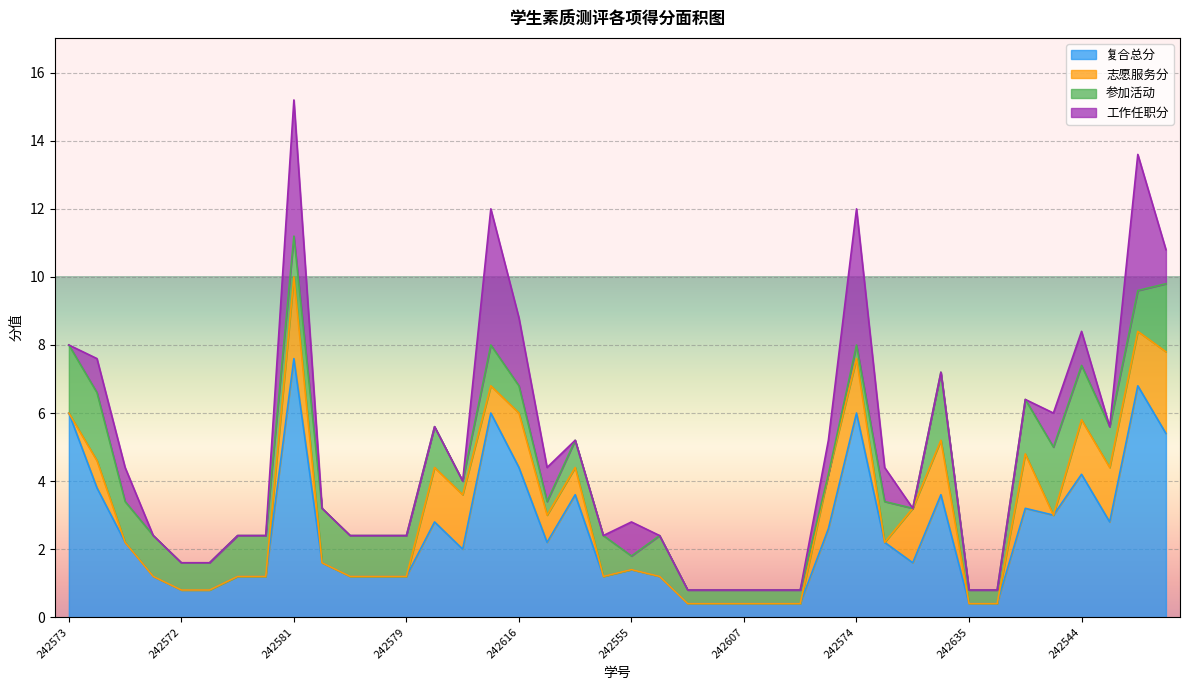

Reading left to right, transcribe all the data shown in this chart.

复合总分: 242573=6.0	242587=3.8	242632=2.2	242586=1.2	242572=0.8	242633=0.8	242634=1.2	242623=1.2	242581=7.6	242582=1.6	242611=1.2	242615=1.2	242579=1.2	242580=2.8	242590=2.0	242614=6.0	242616=4.4	242591=2.2	242625=3.6	242552=1.2	242555=1.4	242593=1.2	242613=0.4	242550=0.4	242607=0.4	242588=0.4	242551=0.4	242553=2.6	242574=6.0	242583=2.2	242599=1.6	242641=3.6	242635=0.4	242539=0.4	242542=3.2	242543=3.0	242544=4.2	242545=2.8	242546=6.8	242549=5.4
志愿服务分: 242573=0.0	242587=0.8	242632=0.0	242586=0.0	242572=0.0	242633=0.0	242634=0.0	242623=0.0	242581=2.4	242582=0.0	242611=0.0	242615=0.0	242579=0.0	242580=1.6	242590=1.6	242614=0.8	242616=1.6	242591=0.8	242625=0.8	242552=0.0	242555=0.0	242593=0.0	242613=0.0	242550=0.0	242607=0.0	242588=0.0	242551=0.0	242553=1.6	242574=1.6	242583=0.0	242599=1.6	242641=1.6	242635=0.0	242539=0.0	242542=1.6	242543=0.0	242544=1.6	242545=1.6	242546=1.6	242549=2.4
参加活动: 242573=2.0	242587=2.0	242632=1.2	242586=1.2	242572=0.8	242633=0.8	242634=1.2	242623=1.2	242581=1.2	242582=1.6	242611=1.2	242615=1.2	242579=1.2	242580=1.2	242590=0.4	242614=1.2	242616=0.8	242591=0.4	242625=0.8	242552=1.2	242555=0.4	242593=1.2	242613=0.4	242550=0.4	242607=0.4	242588=0.4	242551=0.4	242553=0.0	242574=0.4	242583=1.2	242599=0.0	242641=2.0	242635=0.4	242539=0.4	242542=1.6	242543=2.0	242544=1.6	242545=1.2	242546=1.2	242549=2.0
工作任职分: 242573=0.0	242587=1.0	242632=1.0	242586=0.0	242572=0.0	242633=0.0	242634=0.0	242623=0.0	242581=4.0	242582=0.0	242611=0.0	242615=0.0	242579=0.0	242580=0.0	242590=0.0	242614=4.0	242616=2.0	242591=1.0	242625=0.0	242552=0.0	242555=1.0	242593=0.0	242613=0.0	242550=0.0	242607=0.0	242588=0.0	242551=0.0	242553=1.0	242574=4.0	242583=1.0	242599=0.0	242641=0.0	242635=0.0	242539=0.0	242542=0.0	242543=1.0	242544=1.0	242545=0.0	242546=4.0	242549=1.0